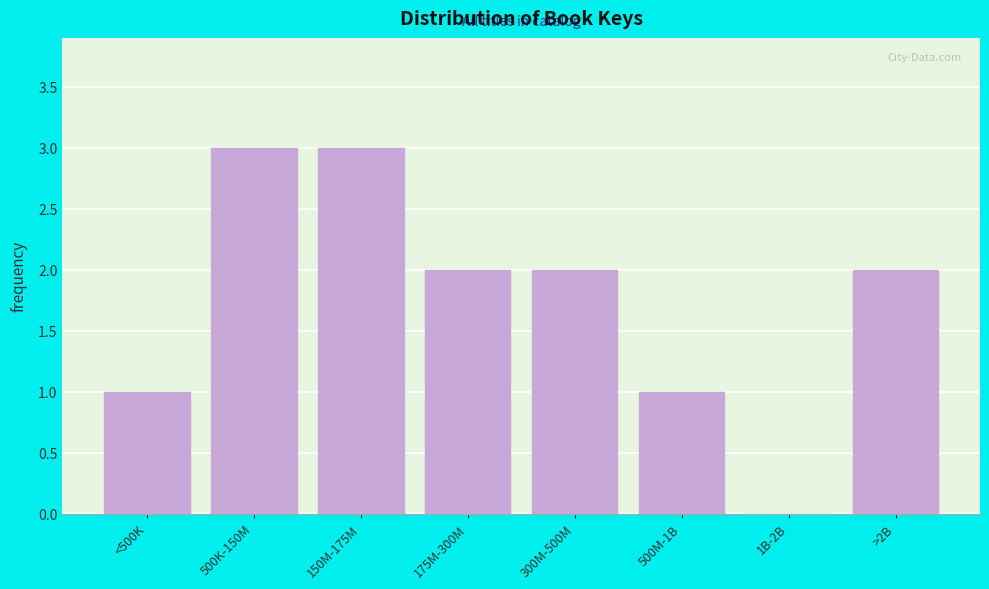

Reading left to right, list all the values displayed in this chart.

<500K=1	500K-150M=3	150M-175M=3	175M-300M=2	300M-500M=2	500M-1B=1	1B-2B=0	>2B=2